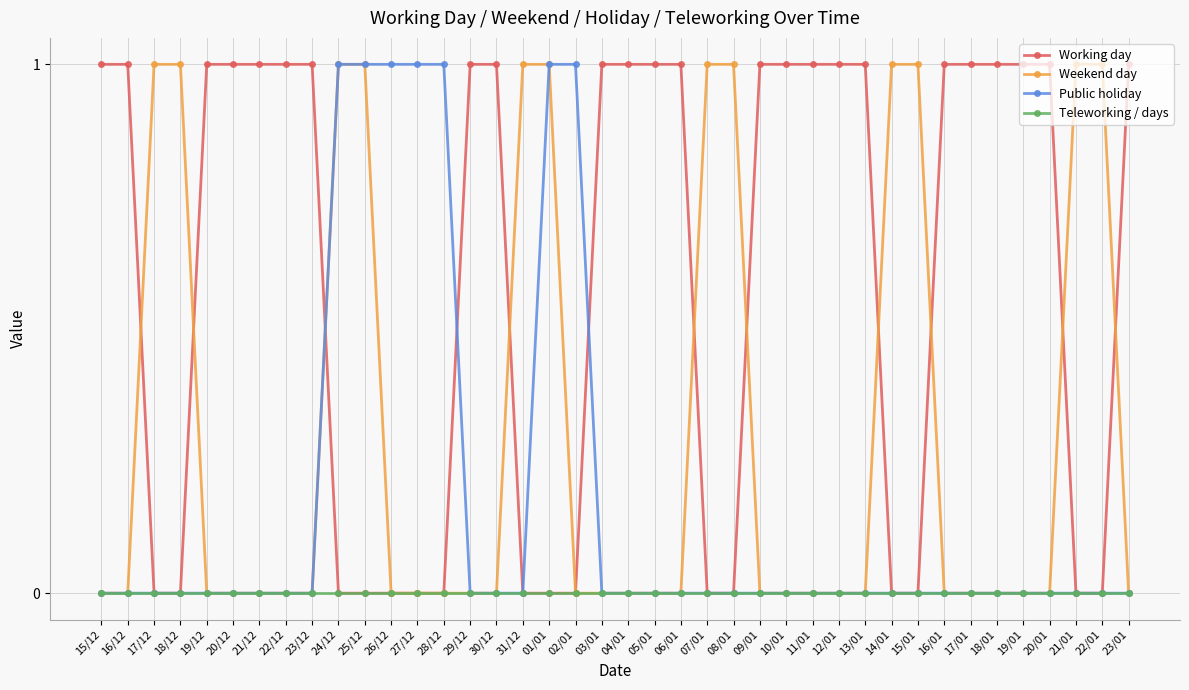

Reading right to left, what are all the values shown in this chart?

Working day: 23/01=1	22/01=0	21/01=0	20/01=1	19/01=1	18/01=1	17/01=1	16/01=1	15/01=0	14/01=0	13/01=1	12/01=1	11/01=1	10/01=1	09/01=1	08/01=0	07/01=0	06/01=1	05/01=1	04/01=1	03/01=1	02/01=0	01/01=0	31/12=0	30/12=1	29/12=1	28/12=0	27/12=0	26/12=0	25/12=0	24/12=0	23/12=1	22/12=1	21/12=1	20/12=1	19/12=1	18/12=0	17/12=0	16/12=1	15/12=1
Weekend day: 23/01=0	22/01=1	21/01=1	20/01=0	19/01=0	18/01=0	17/01=0	16/01=0	15/01=1	14/01=1	13/01=0	12/01=0	11/01=0	10/01=0	09/01=0	08/01=1	07/01=1	06/01=0	05/01=0	04/01=0	03/01=0	02/01=0	01/01=1	31/12=1	30/12=0	29/12=0	28/12=0	27/12=0	26/12=0	25/12=1	24/12=1	23/12=0	22/12=0	21/12=0	20/12=0	19/12=0	18/12=1	17/12=1	16/12=0	15/12=0
Public holiday: 23/01=0	22/01=0	21/01=0	20/01=0	19/01=0	18/01=0	17/01=0	16/01=0	15/01=0	14/01=0	13/01=0	12/01=0	11/01=0	10/01=0	09/01=0	08/01=0	07/01=0	06/01=0	05/01=0	04/01=0	03/01=0	02/01=1	01/01=1	31/12=0	30/12=0	29/12=0	28/12=1	27/12=1	26/12=1	25/12=1	24/12=1	23/12=0	22/12=0	21/12=0	20/12=0	19/12=0	18/12=0	17/12=0	16/12=0	15/12=0
Teleworking / days: 23/01=0	22/01=0	21/01=0	20/01=0	19/01=0	18/01=0	17/01=0	16/01=0	15/01=0	14/01=0	13/01=0	12/01=0	11/01=0	10/01=0	09/01=0	08/01=0	07/01=0	06/01=0	05/01=0	04/01=0	03/01=0	02/01=0	01/01=0	31/12=0	30/12=0	29/12=0	28/12=0	27/12=0	26/12=0	25/12=0	24/12=0	23/12=0	22/12=0	21/12=0	20/12=0	19/12=0	18/12=0	17/12=0	16/12=0	15/12=0